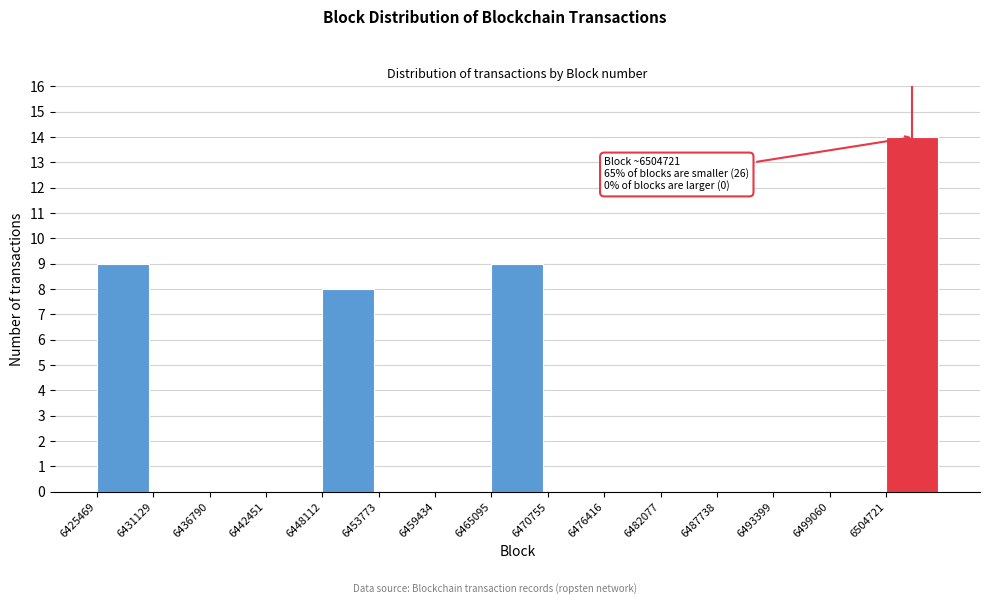

Which range on the x-axis has the tallest bar?

6505000 to 6510000